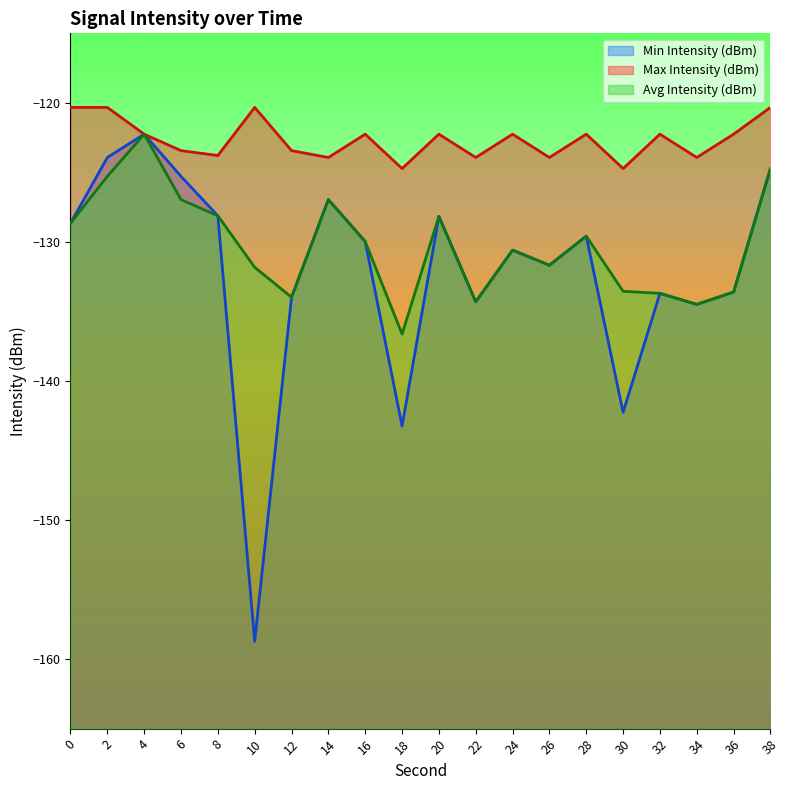

Is the value of Min Intensity (dBm) at 34 greater than the value of Max Intensity (dBm) at 30?

No